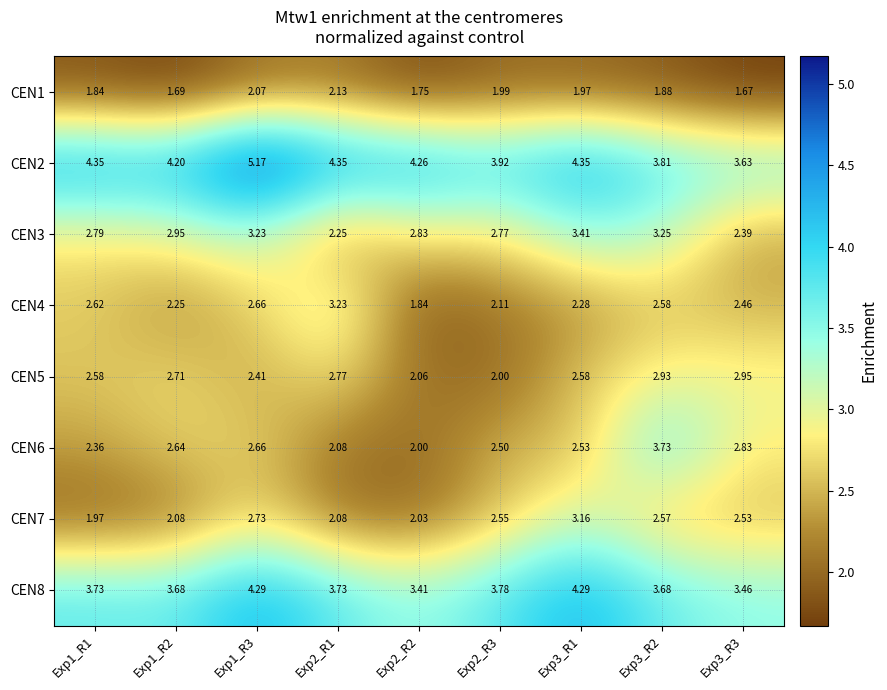

Is the value of CEN8 at Exp1_R3 greater than the value of CEN1 at Exp1_R3?

Yes